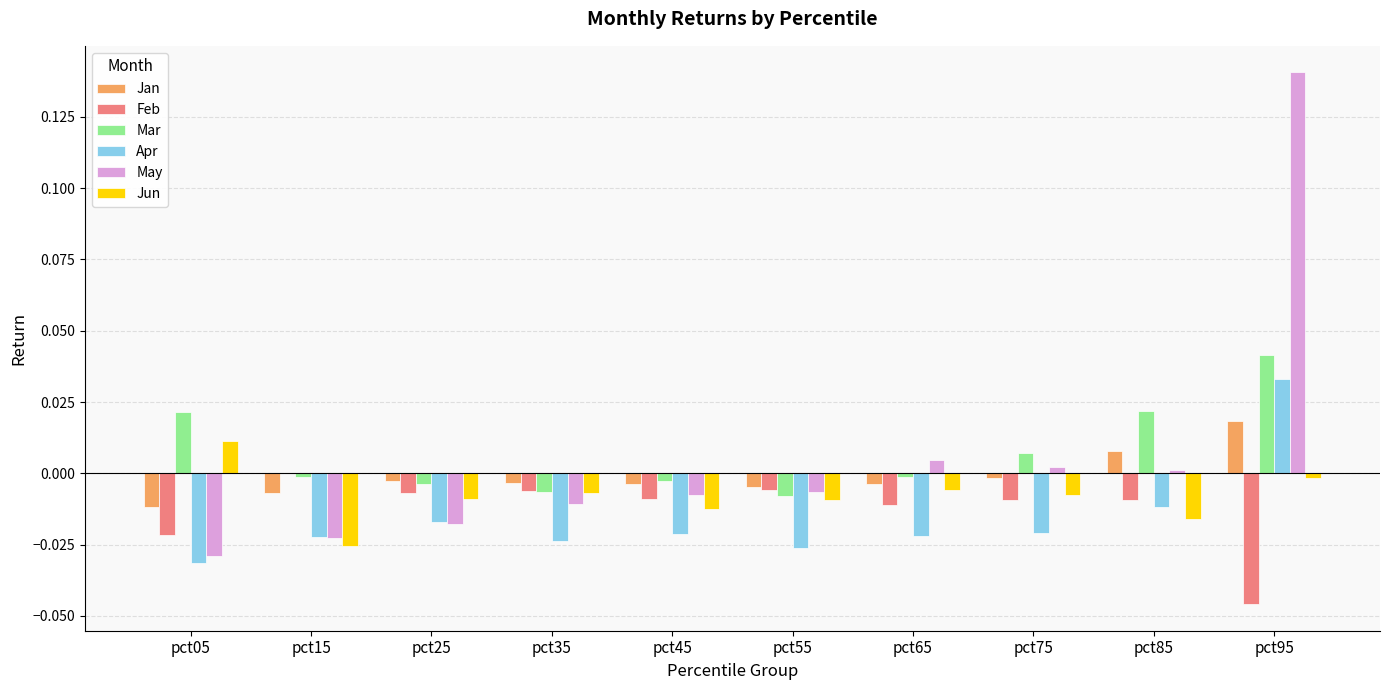

How many values in Apr are above zero?

1